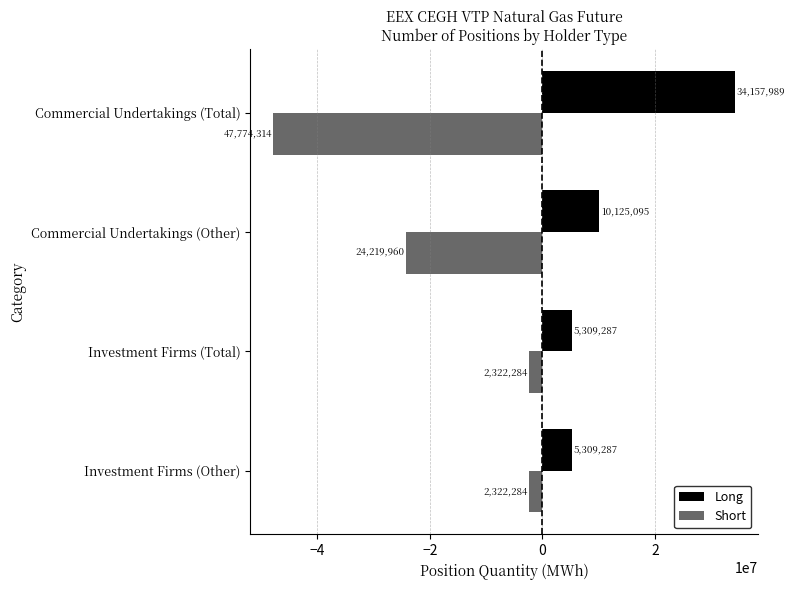

What is the total value across all series at Commercial Undertakings (Total)?

-13616325